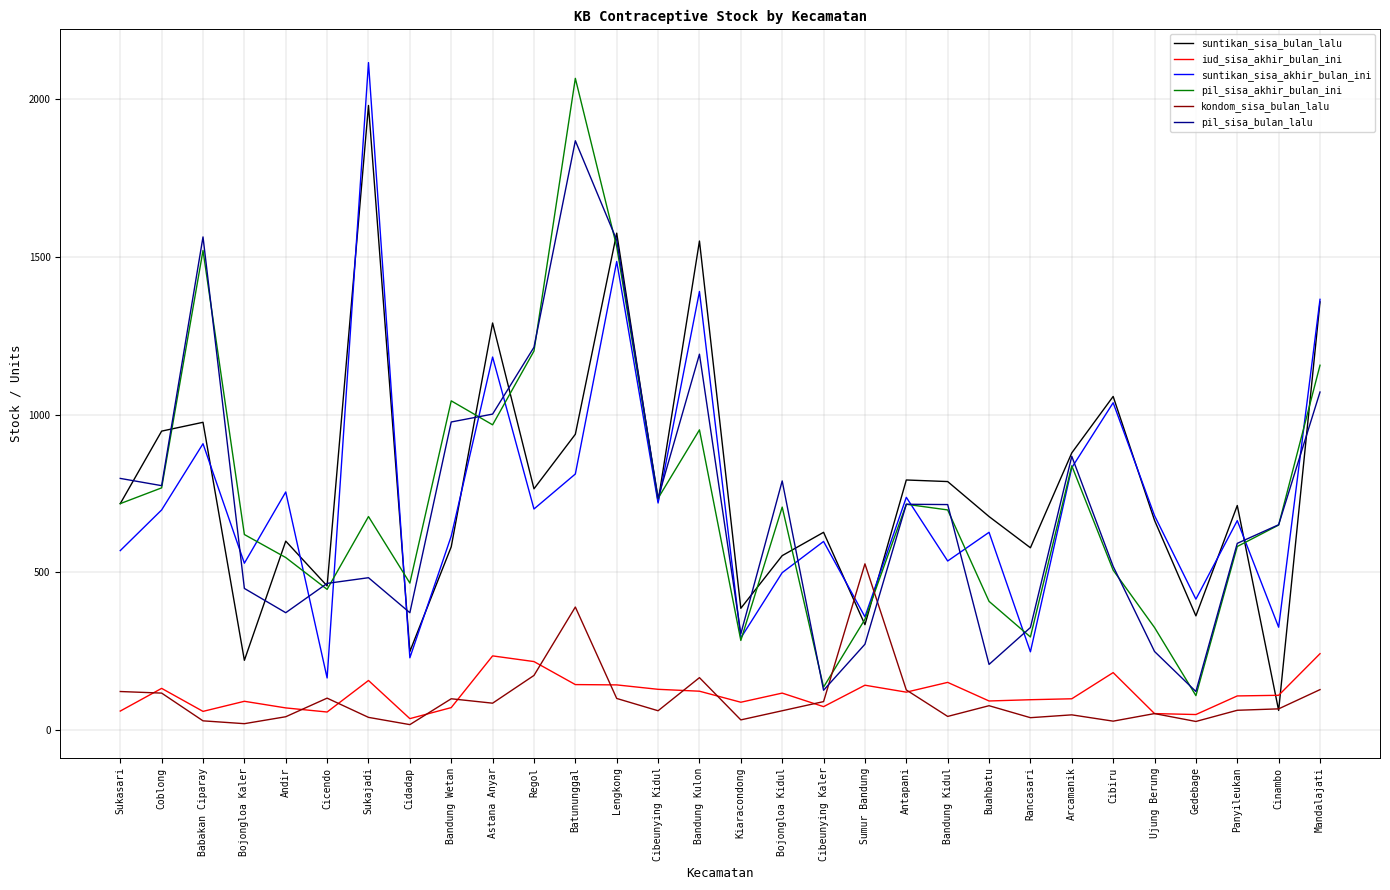

In pil_sisa_akhir_bulan_ini, how many points are lower than both neighbors (excluding endpoints)?

8